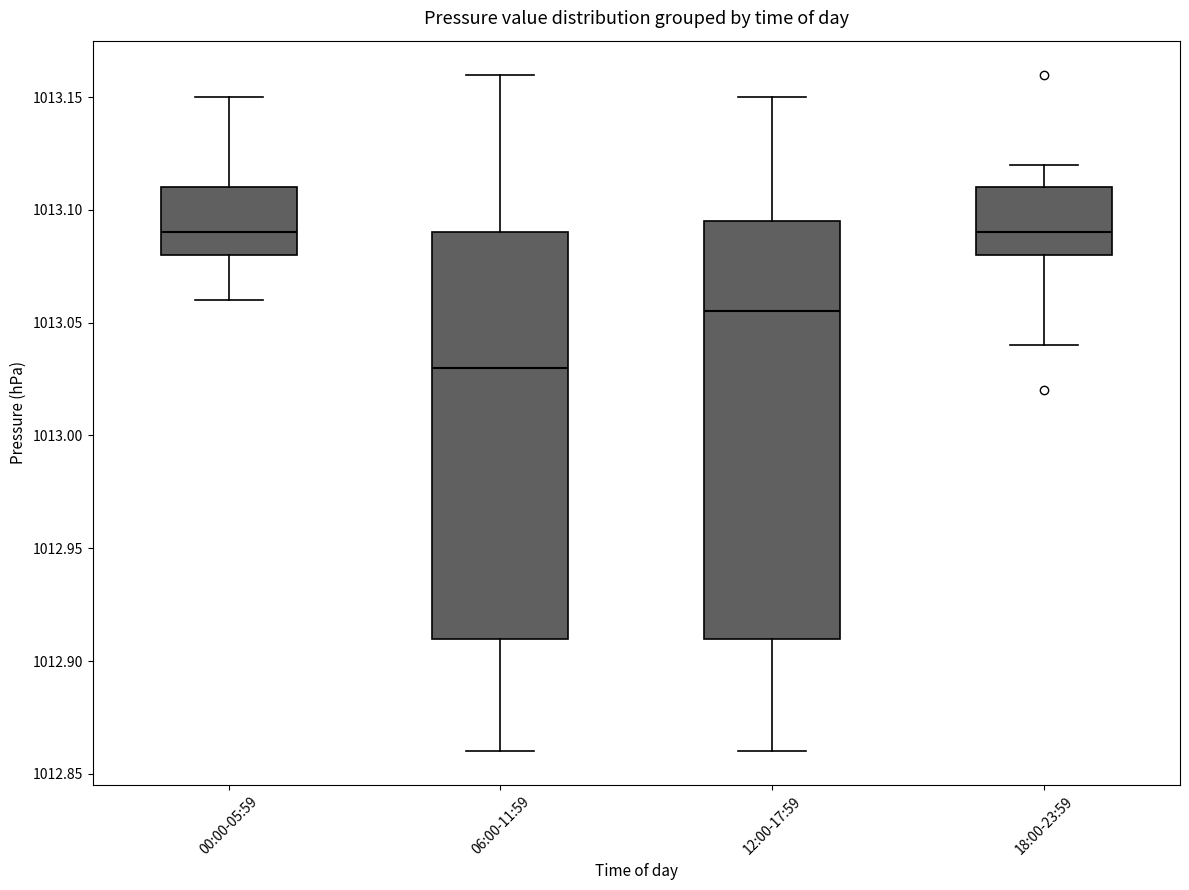

Reading left to right, read every box against the y-axis: the position of its median line, the range the box covers, and the ends of its whiskers. The values are not printed on the chart, so give them approximately, as read against the axis.

00:00-05:59: median 1013.090, box 1013.080 to 1013.110, whiskers 1013.060 to 1013.150
06:00-11:59: median 1013.030, box 1012.910 to 1013.090, whiskers 1012.860 to 1013.160
12:00-17:59: median 1013.055, box 1012.910 to 1013.095, whiskers 1012.860 to 1013.150
18:00-23:59: median 1013.090, box 1013.080 to 1013.110, whiskers 1013.040 to 1013.120